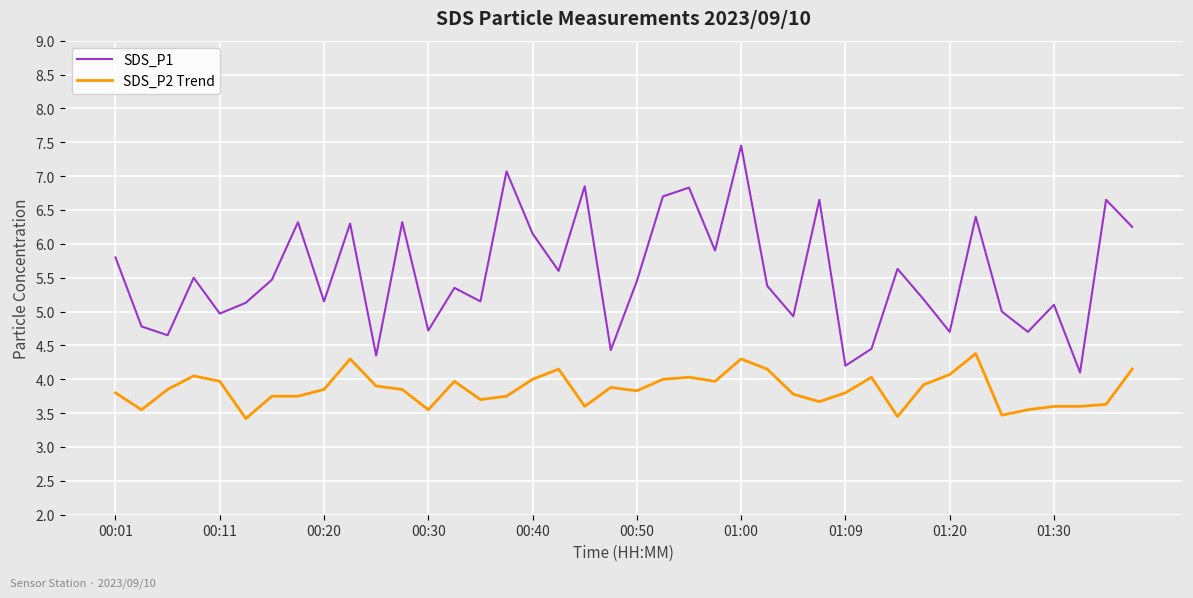

Which series has the largest range (max minus min)?

SDS_P1